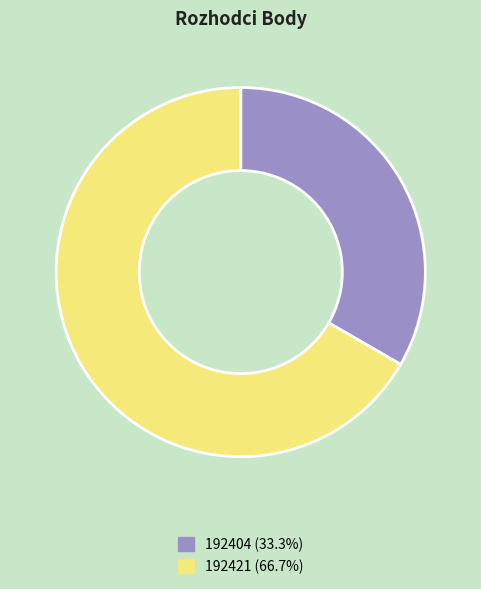

Combined, do 192404 (33.3%) and 192421 (66.7%) account for over 50%?

Yes